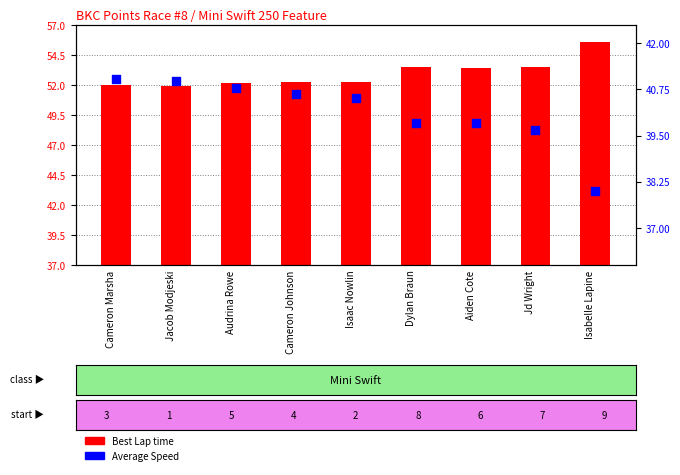

At how many categories does at least one series exceed 17?

9